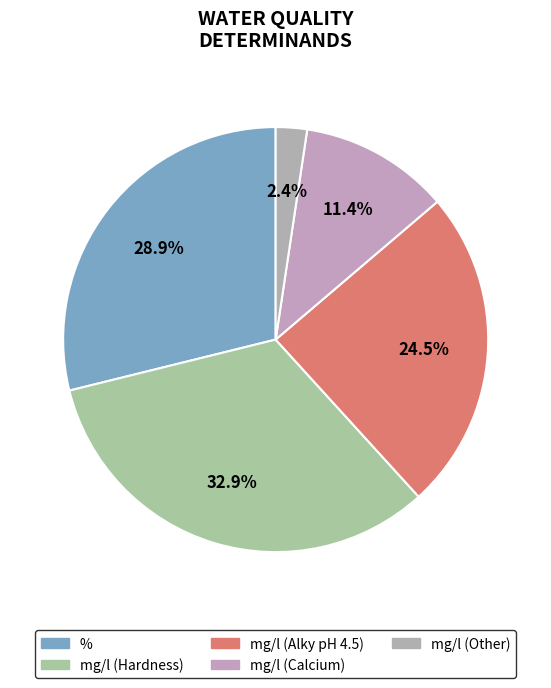

Rank the categories by value from highest to lowest.

mg/l (Hardness), %, mg/l (Alky pH 4.5), mg/l (Calcium), mg/l (Other)